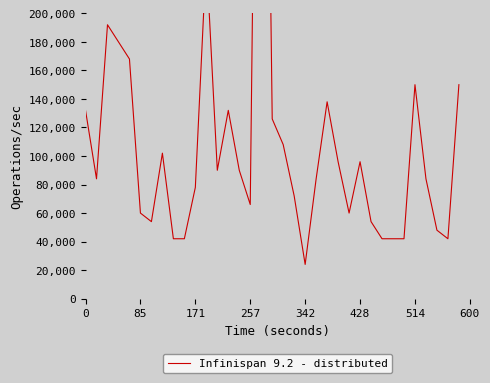

At which category does the chart reach its peak across all series?

16